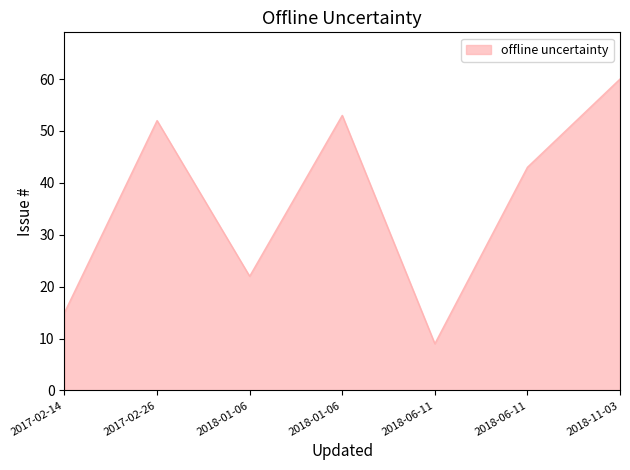

What is the sum of all values?

254